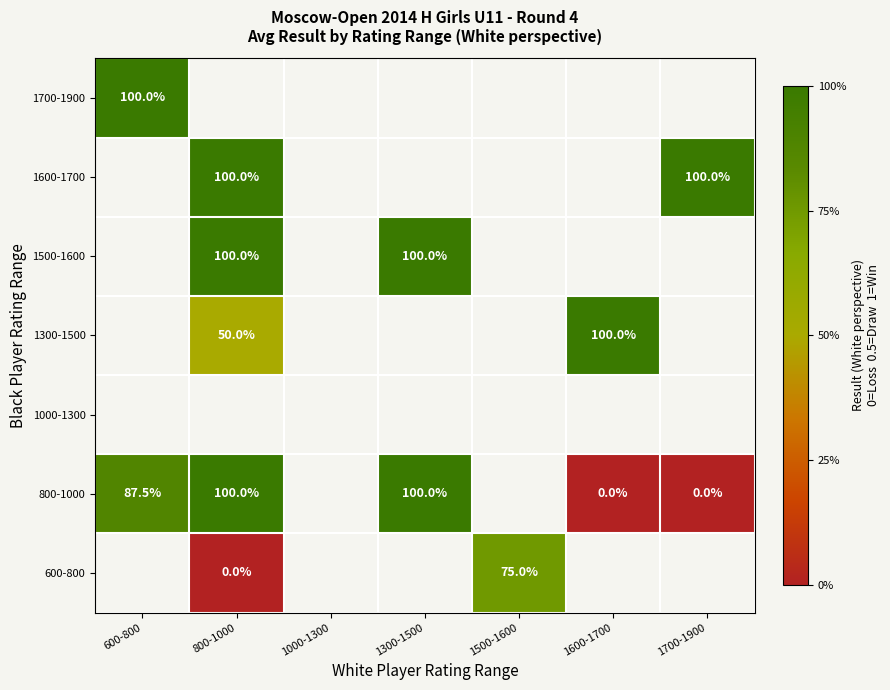

List the labels in order of 800-1000 value, smallest first.

600-800, 800-1000, 1000-1300, 1300-1500, 1500-1600, 1600-1700, 1700-1900